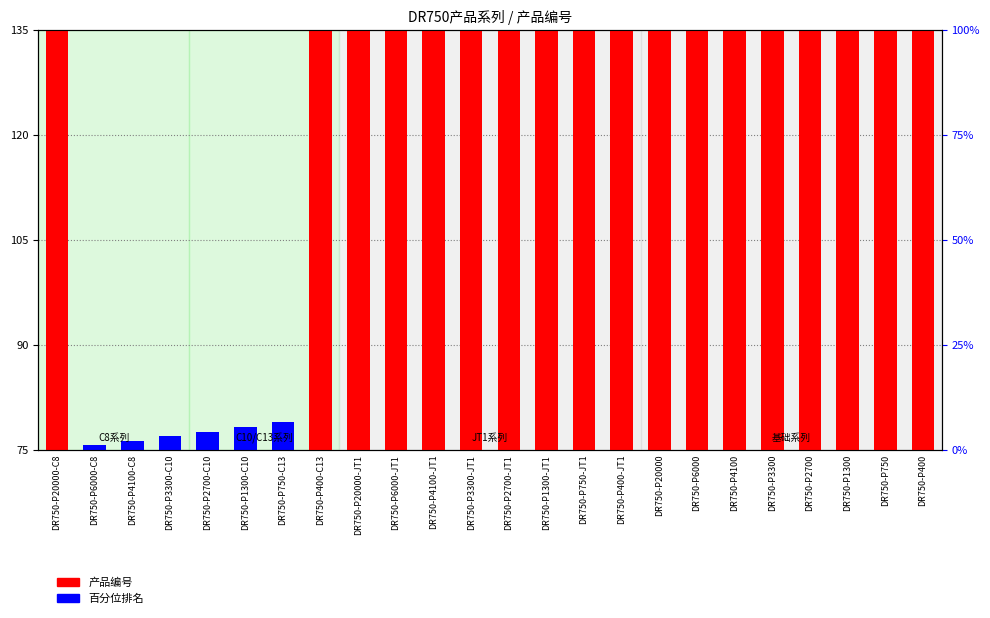

The value of 产品编号 at DR750-P750-JT1 is 194.7. True or false?

False